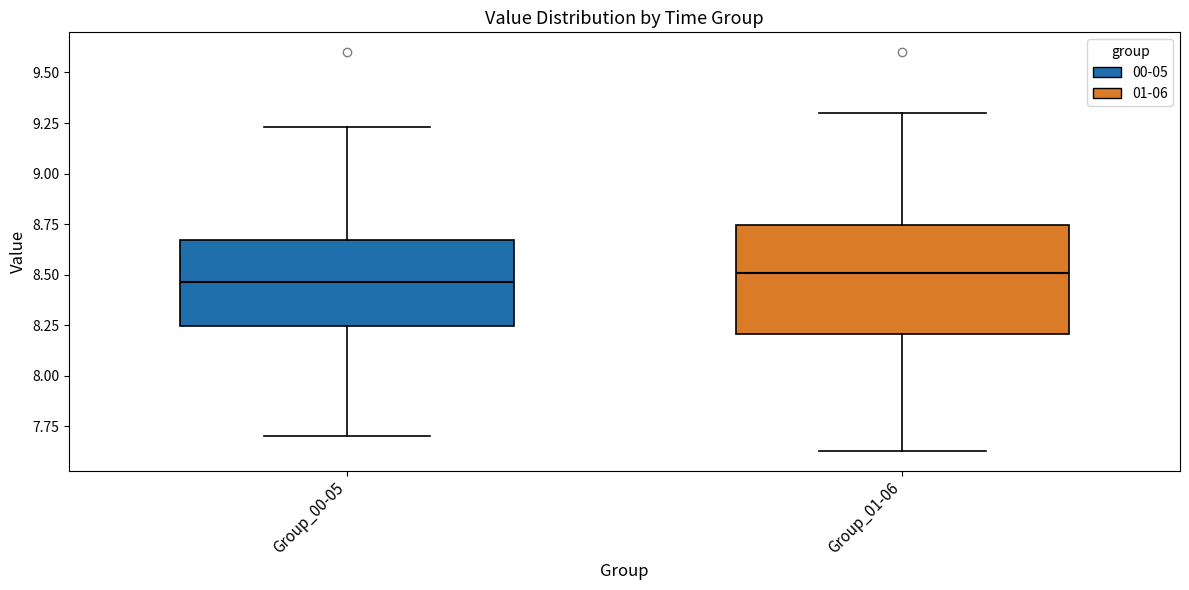

Which box is the tallest, from its lower edge to its upper edge?

Group_01-06